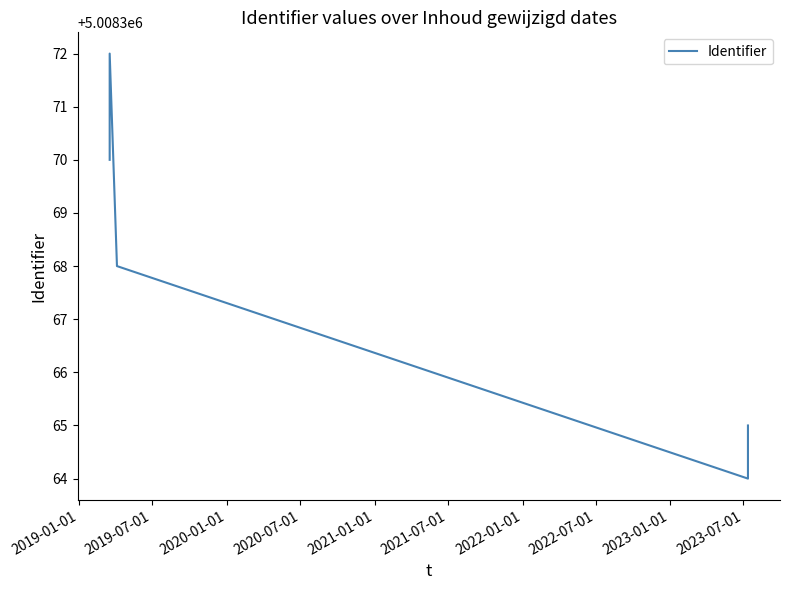

What is the difference between the values at 2020-07-01 and 2021-01-01?

1